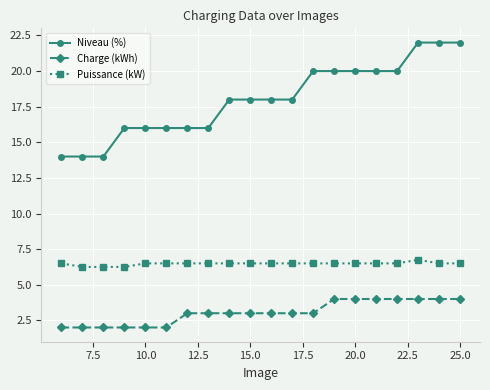

What is the sum of all Niveau (%) values?

360.0